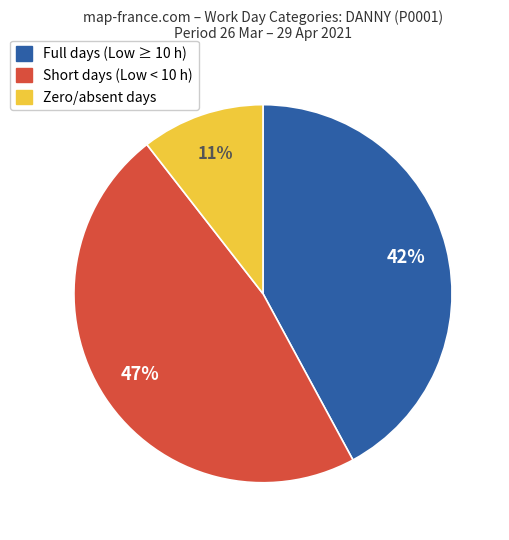

Does any single category account for the majority?

No